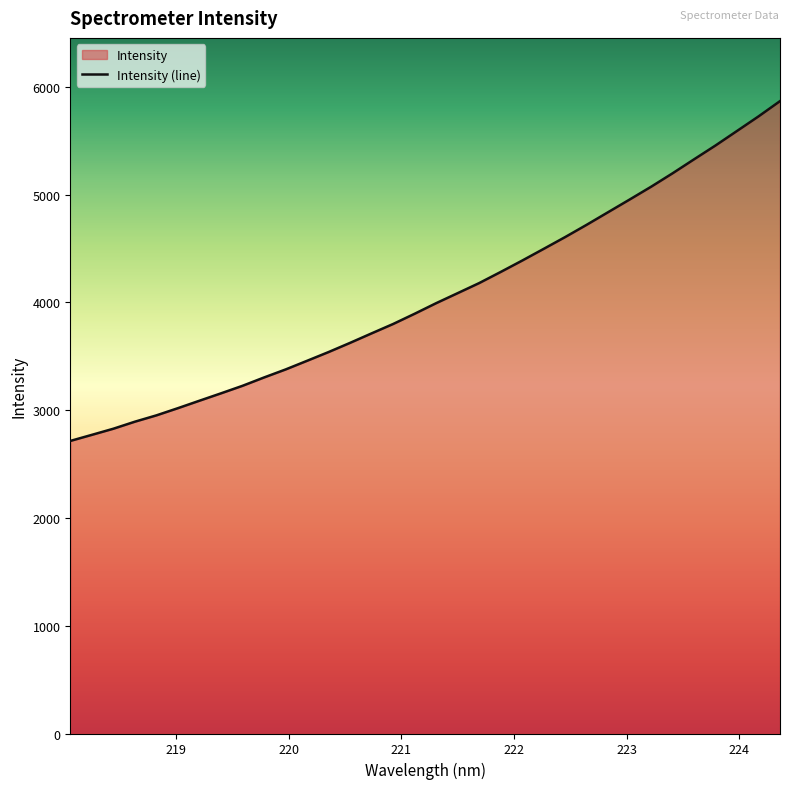

Reading right to left, extract all data points from this chart.

5867.6	5725.8	5590.9	5456.3	5327.8	5198.1	5073.3	4954.5	4837.2	4720.0	4606.1	4496.6	4387.9	4282.4	4179.2	4085.7	3992.8	3894.6	3799.7	3712.7	3624.7	3539.4	3458.2	3377.7	3303.5	3226.1	3156.2	3087.8	3018.7	2951.8	2893.2	2827.9	2770.9	2714.5